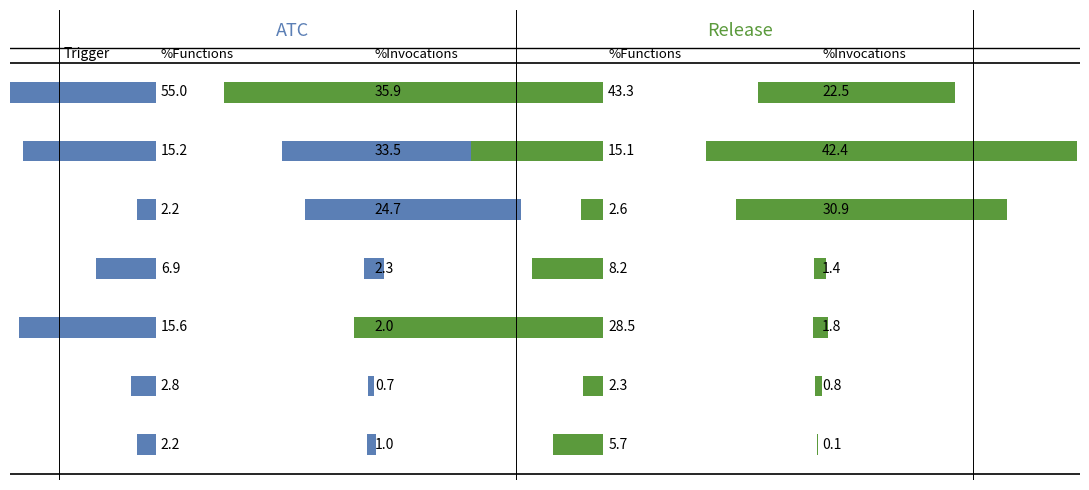

The ATC %Functions series shows 0.2 at Storage. True or false?

False